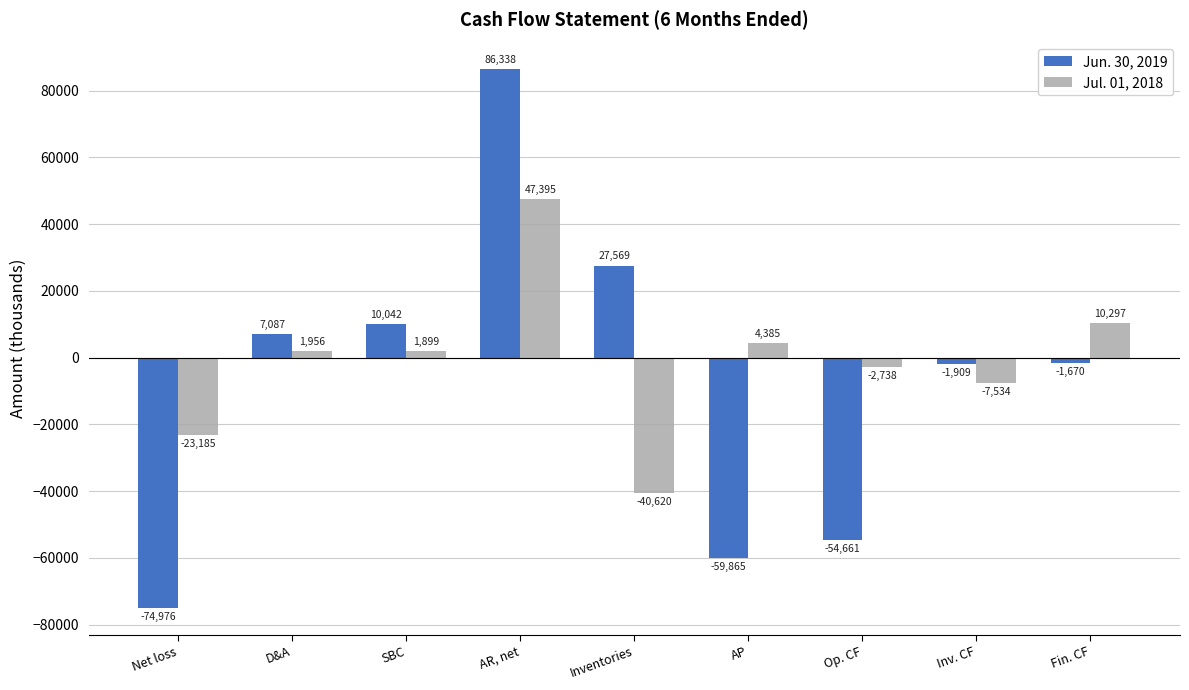

What is the difference between the highest and lowest values at AP?

64250